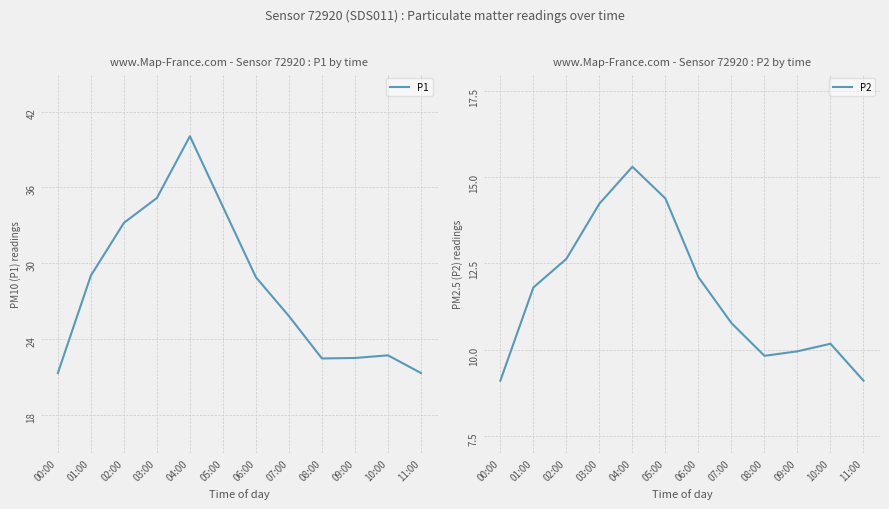

Where is the first local maximum for P2?

04:00